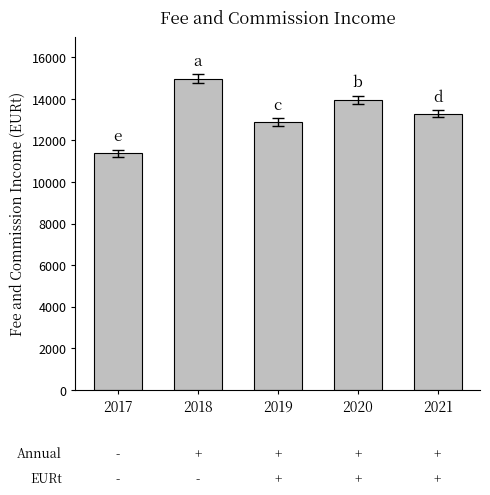

Which label corresponds to the largest value in the chart?

2018